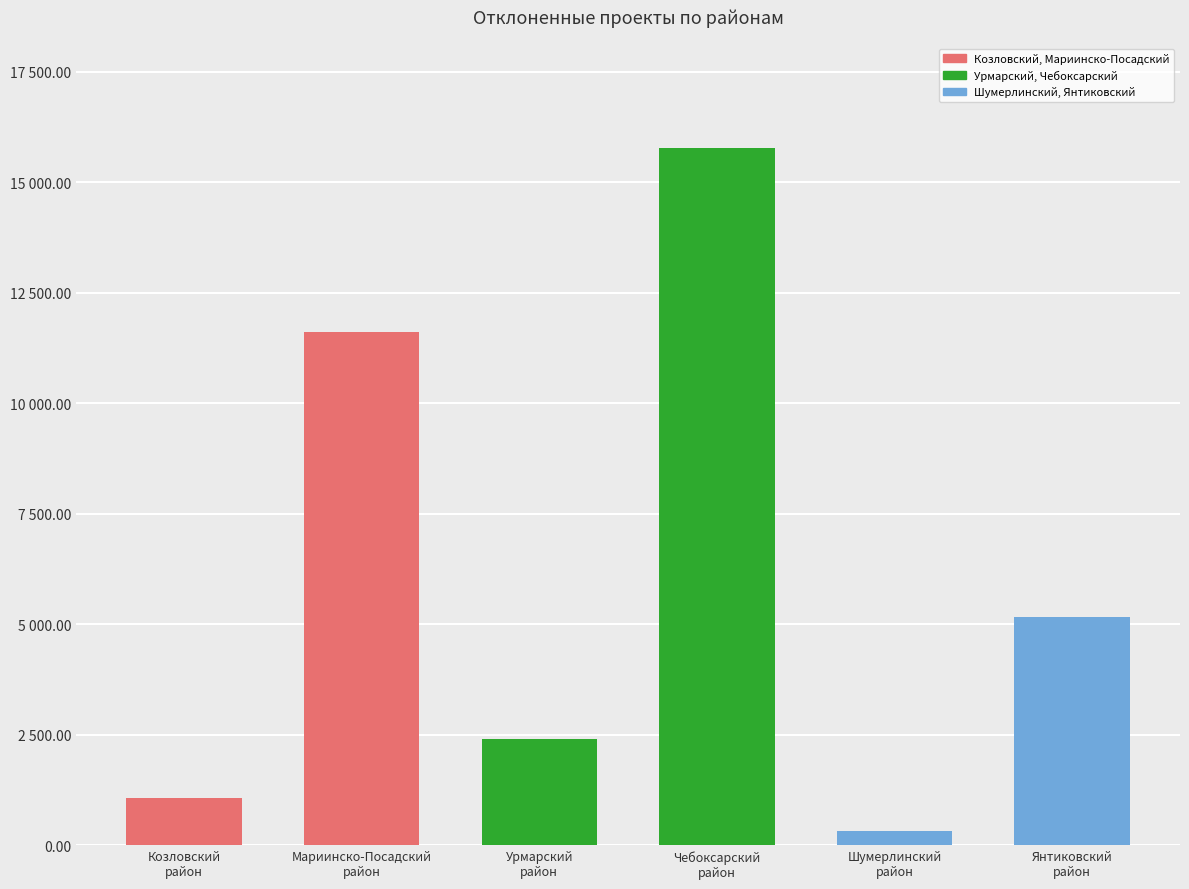

Are the bars horizontal?

No